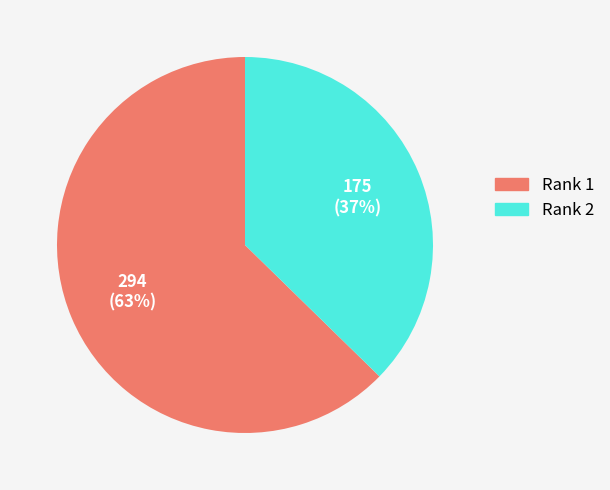

Is there a majority slice in this chart?

Yes